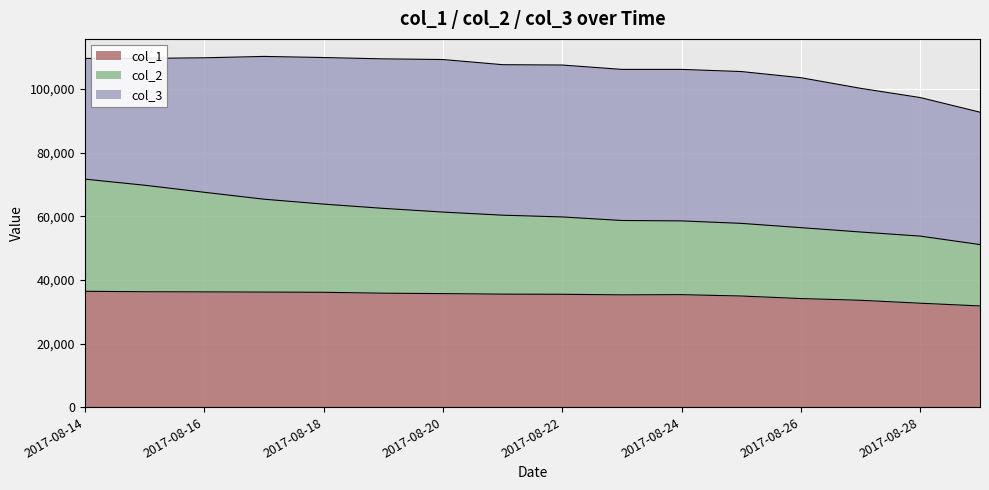

At which label is col_2 closest to 61410?

2017-08-20